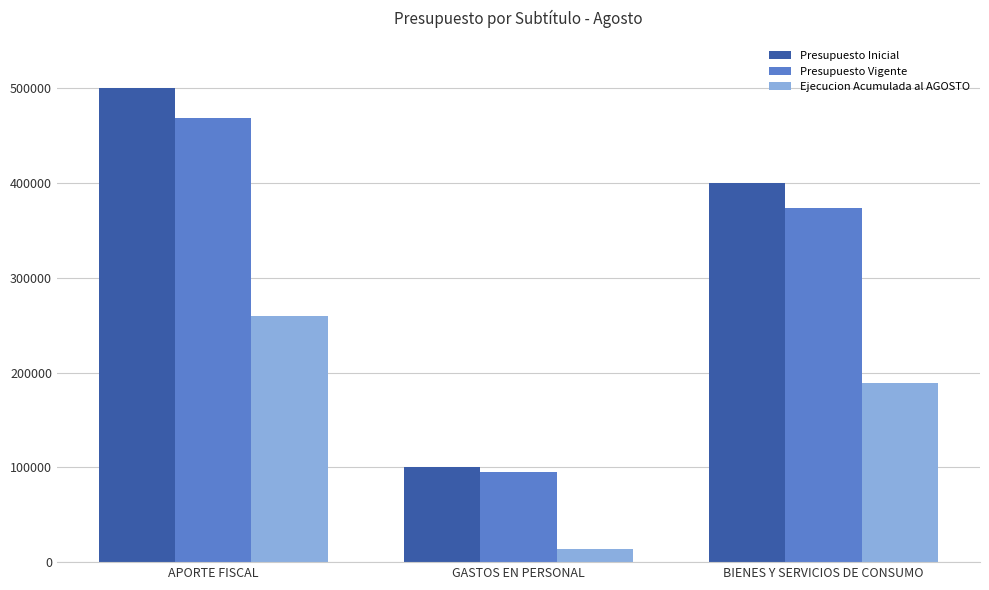

How many categories are shown in the chart?

3